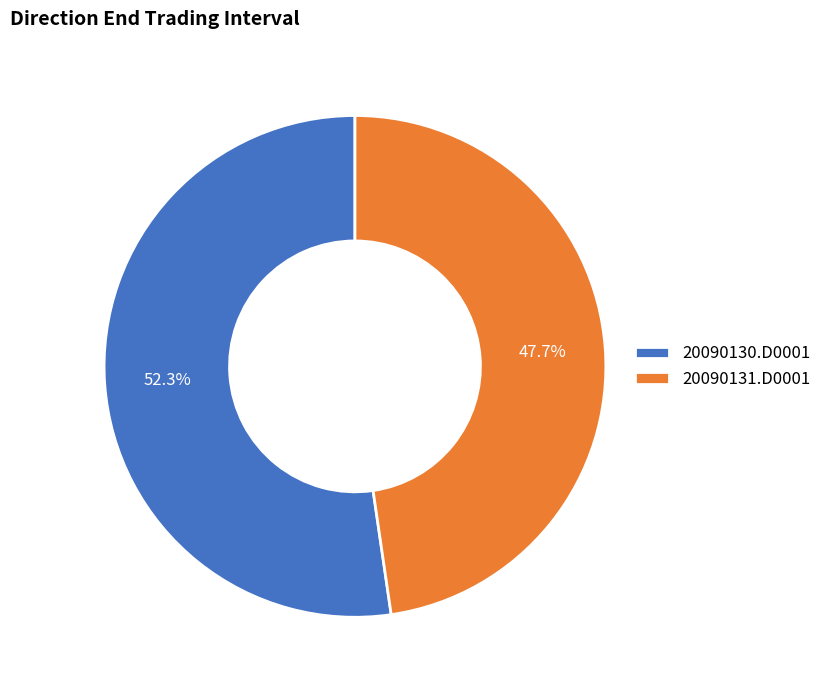

How many segments does this pie chart have?

2